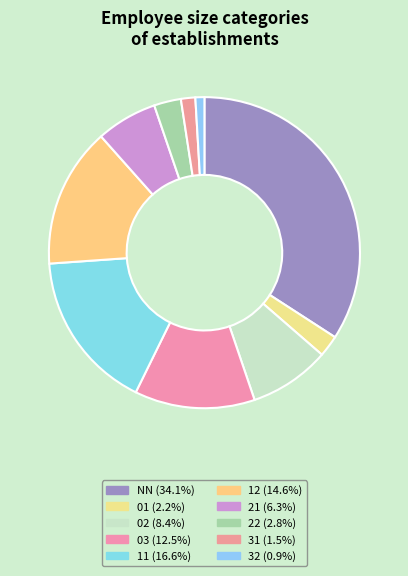

How many slices are in this pie chart?

10